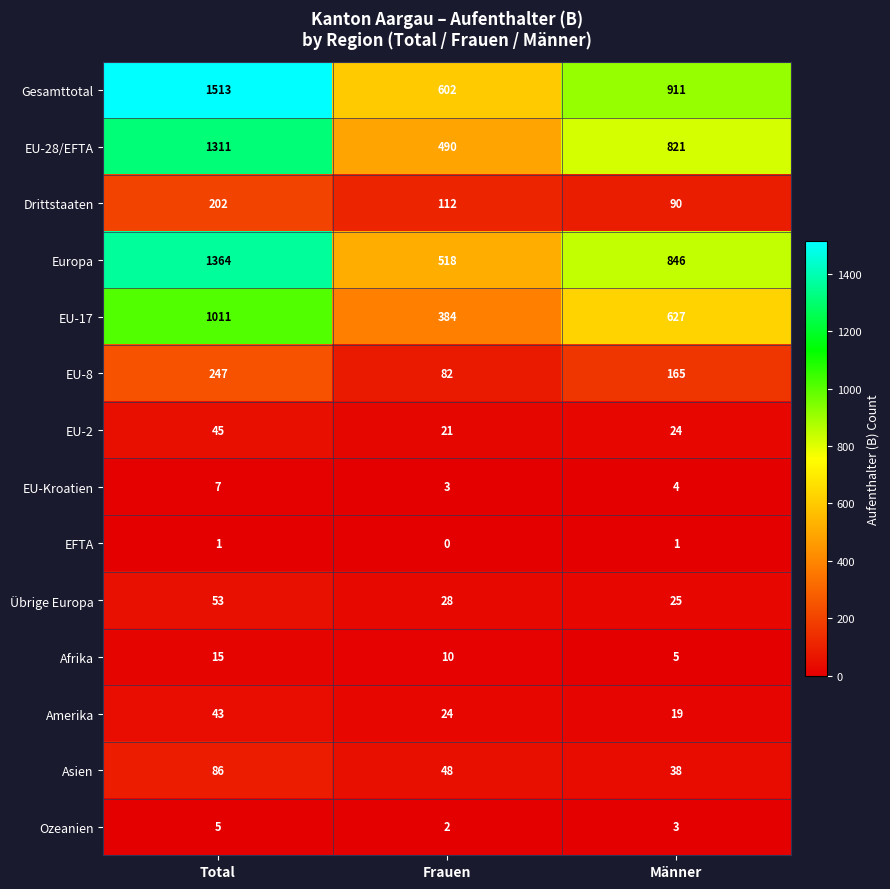

Which series has the largest total across all categories?

Gesamttotal